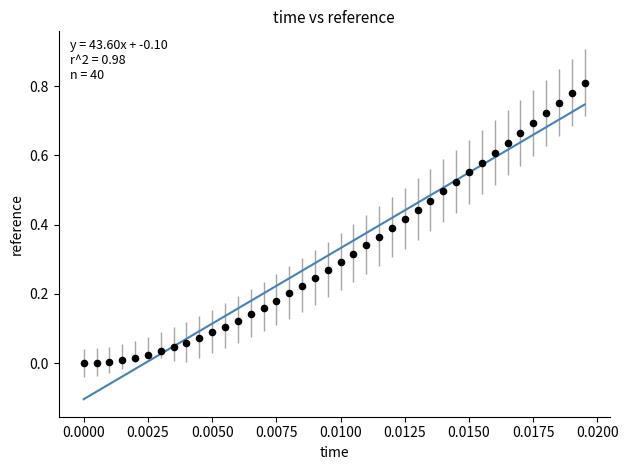

Count the number of points in this scatter plot.

40